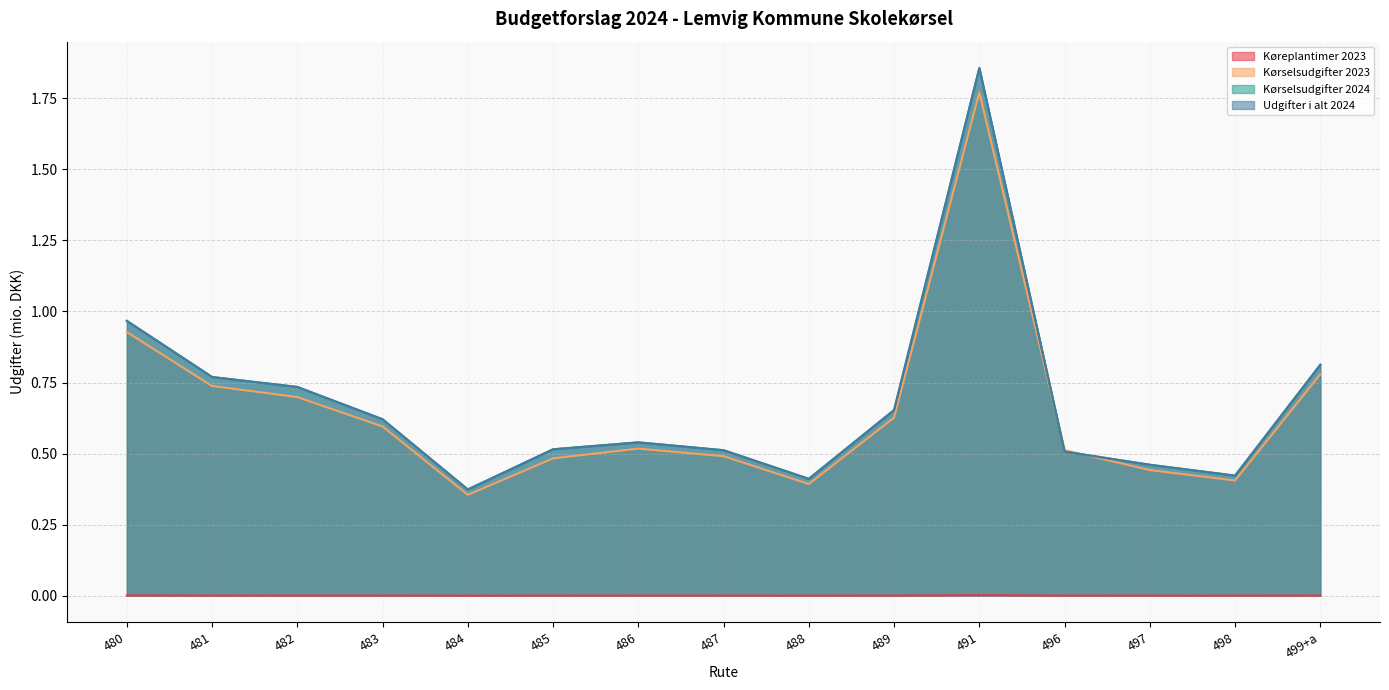

Is the value of Køreplantimer 2023 at 481 greater than the value of Kørselsudgifter 2023 at 480?

No